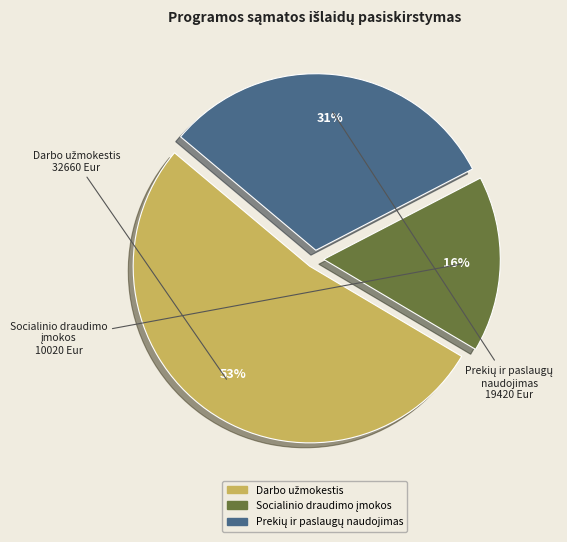

How many segments does this pie chart have?

3